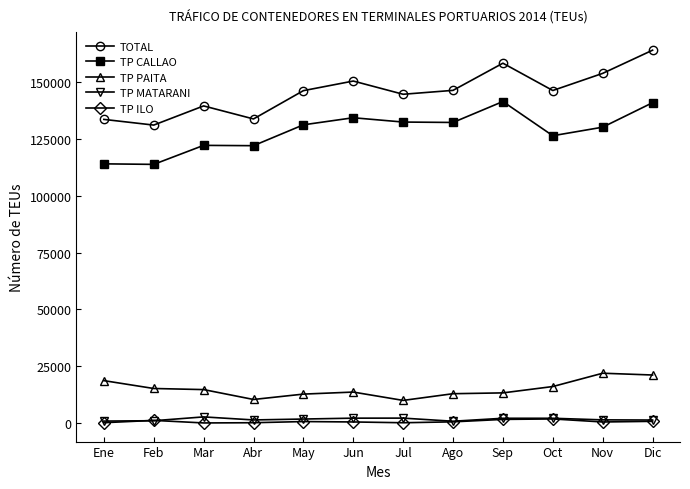

What is the label of the 2nd point from the left?

Feb